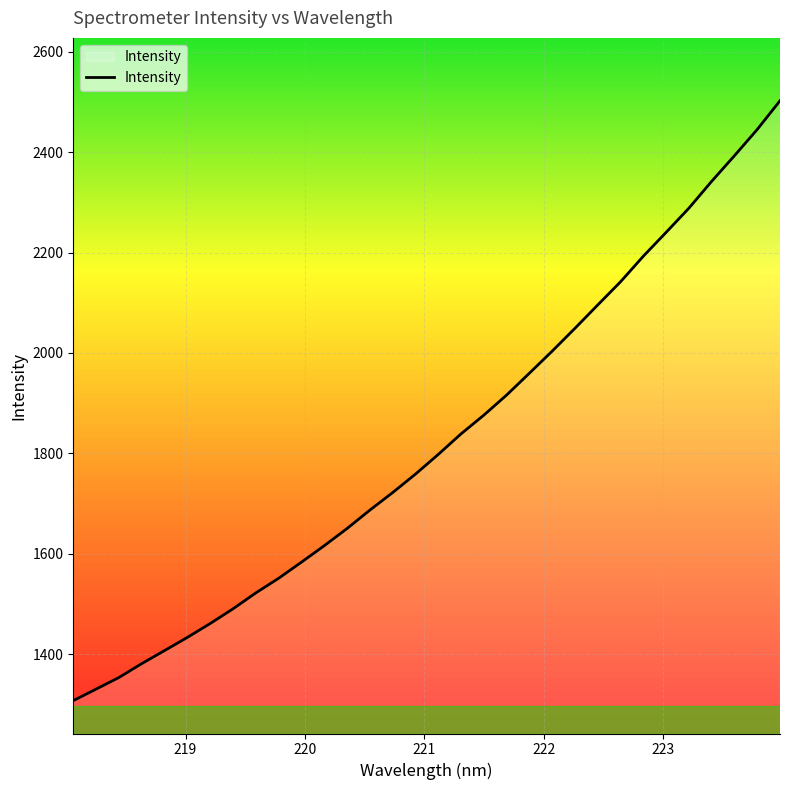

What is the difference between the maximum and minimum values?

1194.1